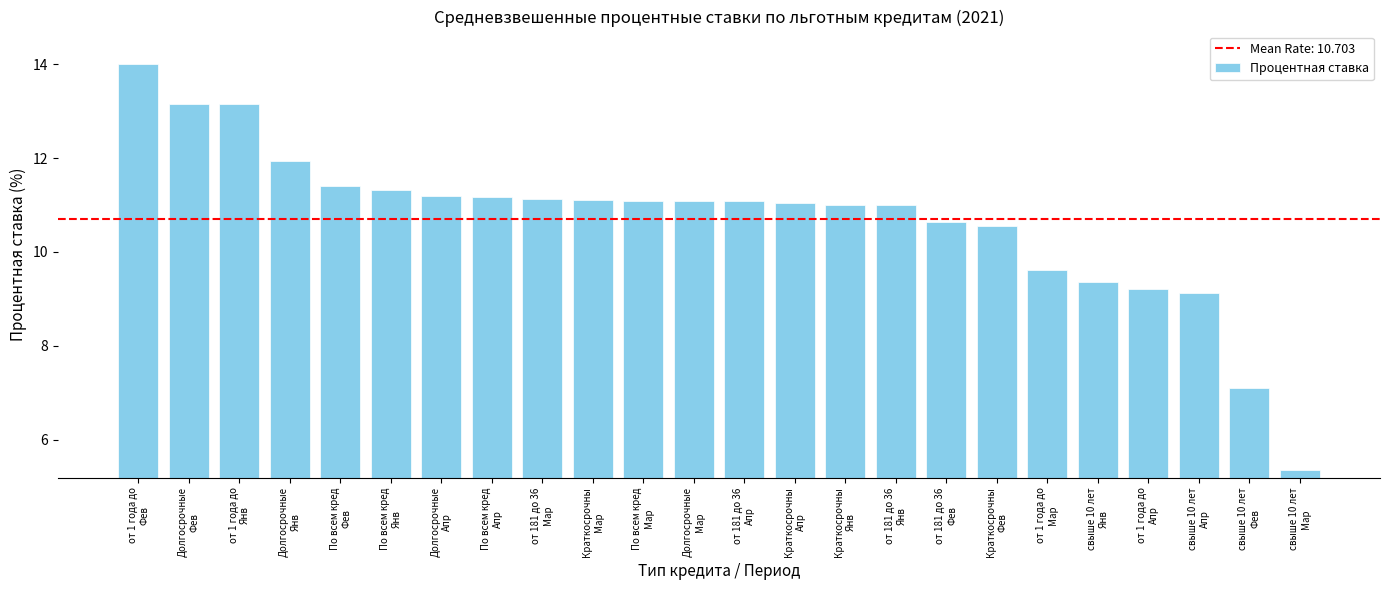

True or false: the data shows 8.4 at свыше 10 лет
Мар.

False